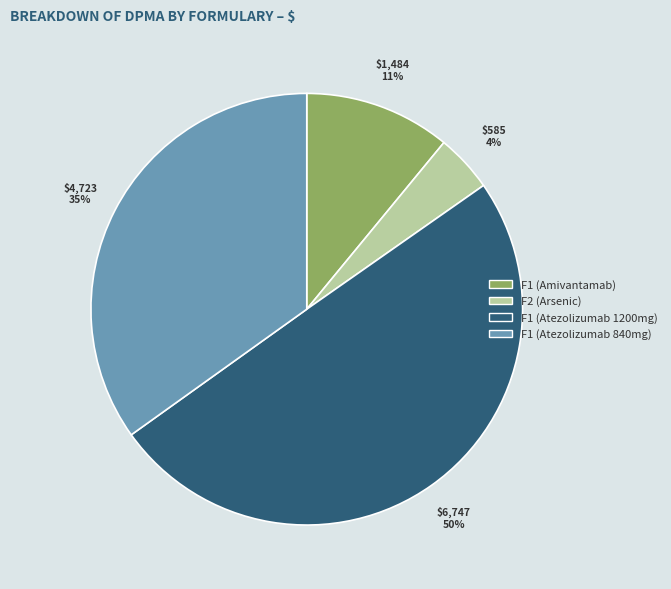

To the nearest percent, what is the average slice percentage?

25%